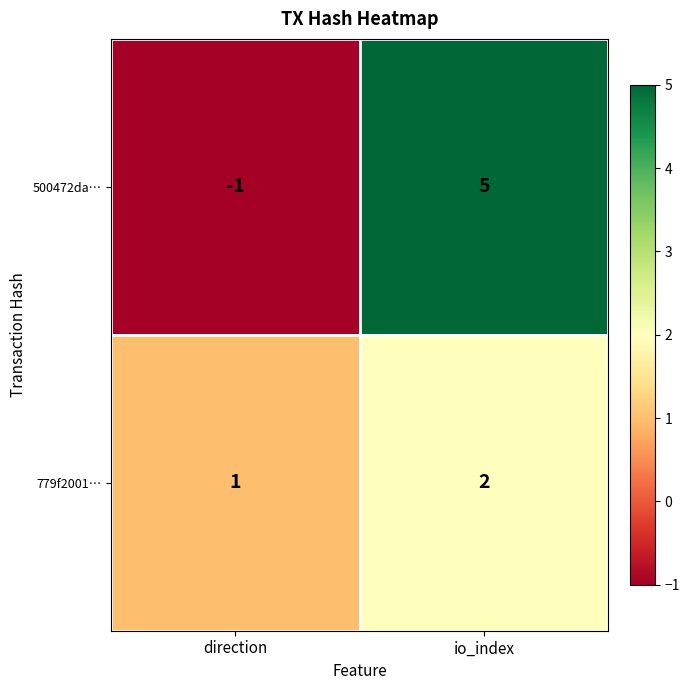

Which series has the largest total across all categories?

500472da…